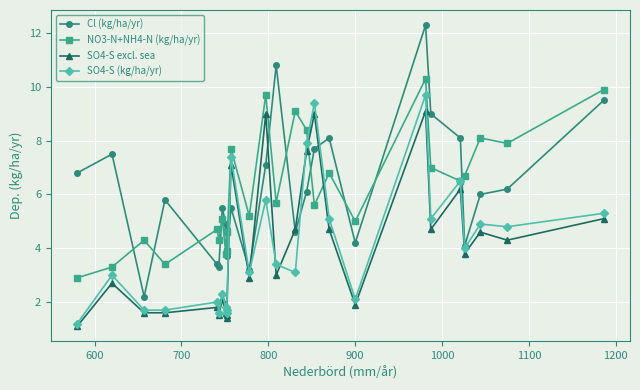

At how many categories does at least one series exceed 4?

25